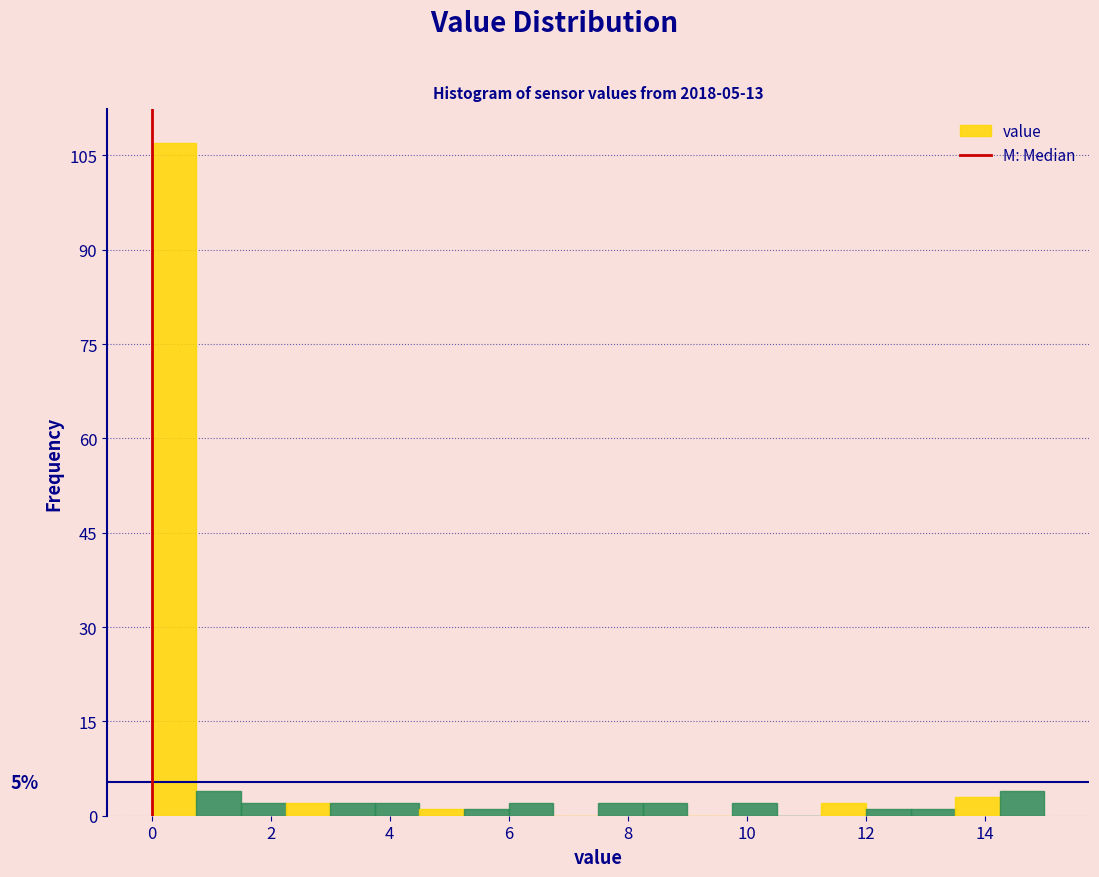

Read against the x-axis, roughly where is the centre of the tallest bar?

0.4